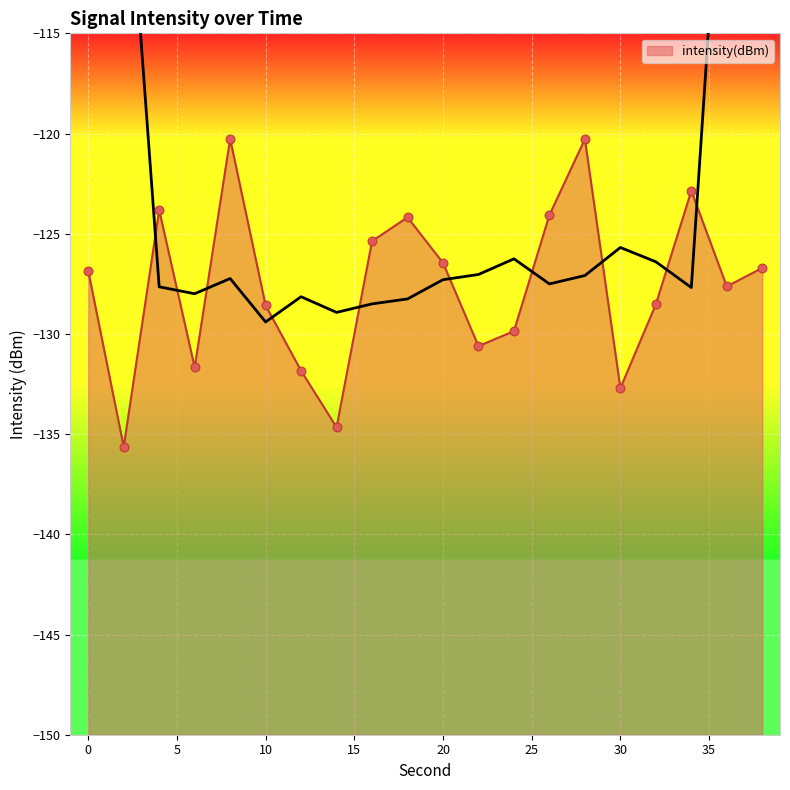

What is the change in value from 22 to 26?

+6.5